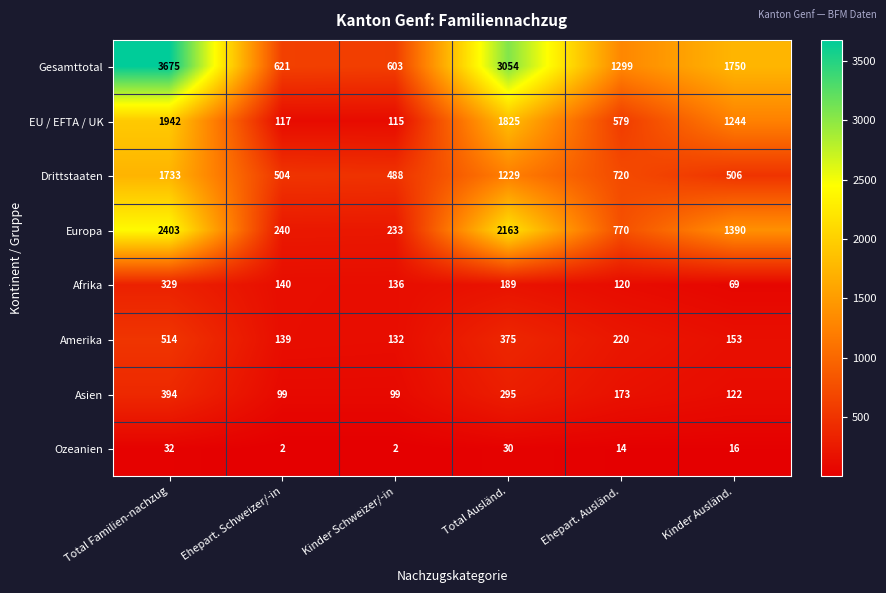

What is the minimum value for Asien?

99